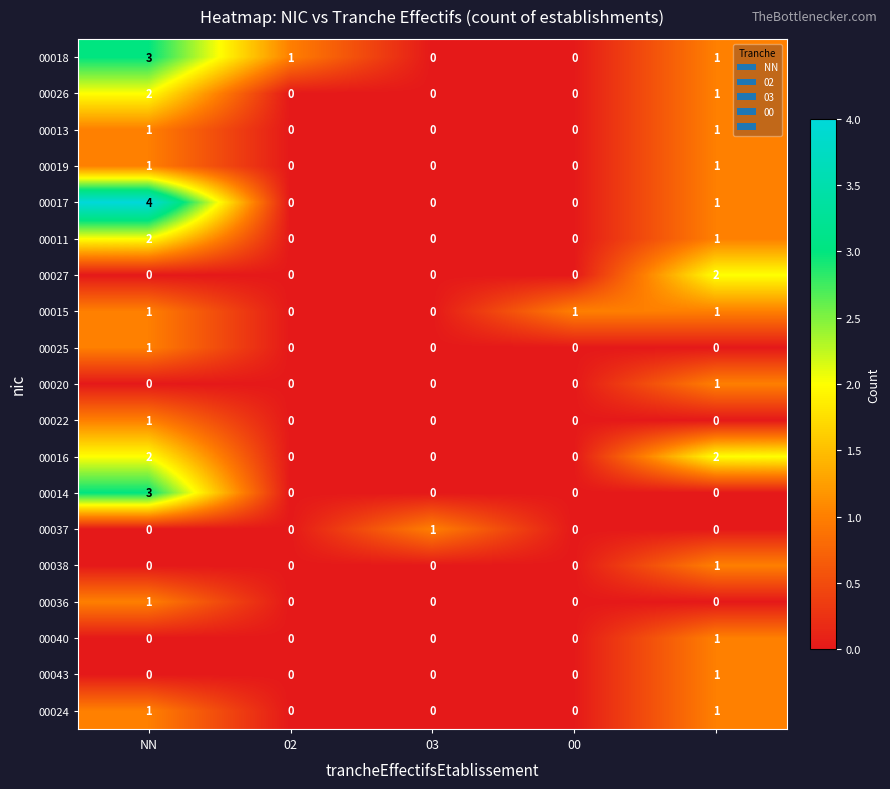

Count the 00024 values in the range 0 to 1.

5